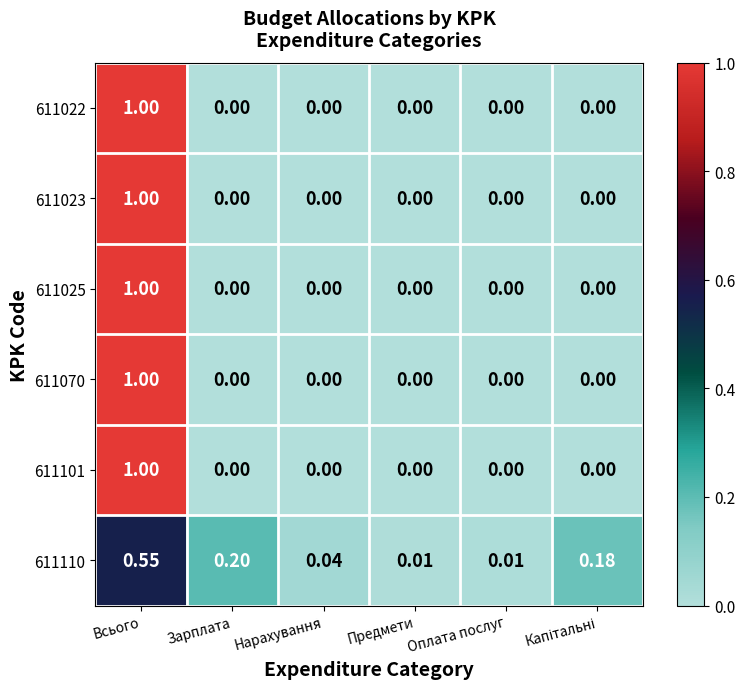

At which category is the sum across all series the highest?

Всього